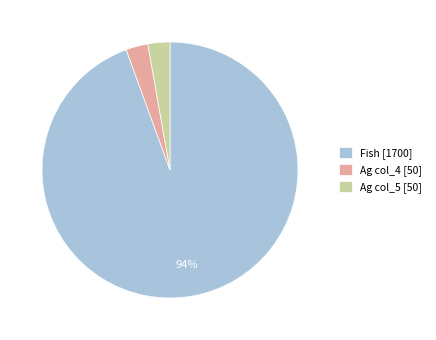

What percentage is the Fish [1700] slice, to the nearest percent?

94%